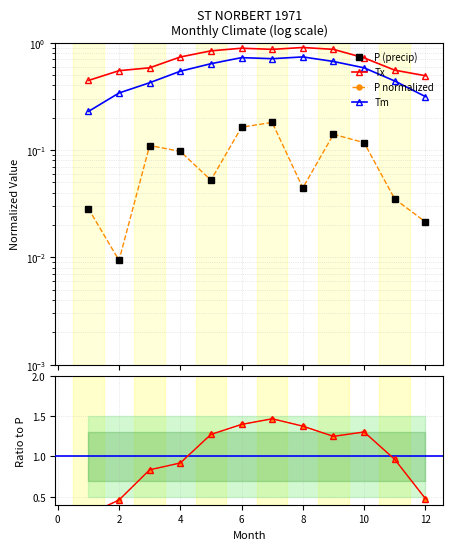

Rank the series at 10 from highest to lowest value.

Tn/Tx ratio, ratio dashed, Tx, Tm, P (precip), P normalized